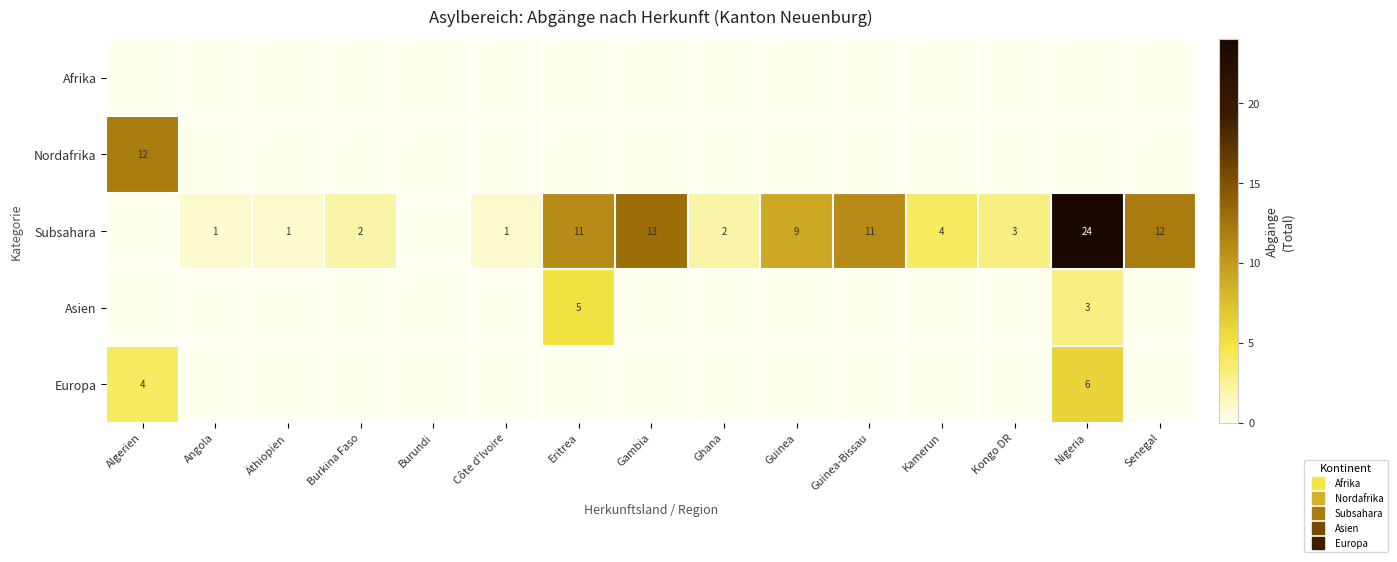

How many distinct data groups are displayed?

5